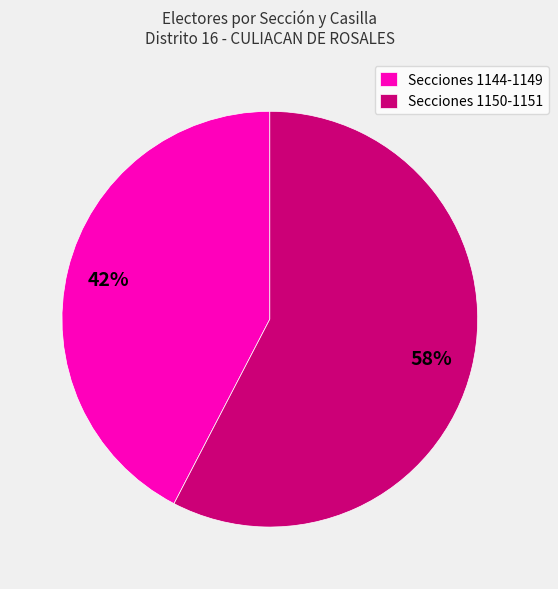

Is there any slice that represents more than half of the pie?

Yes